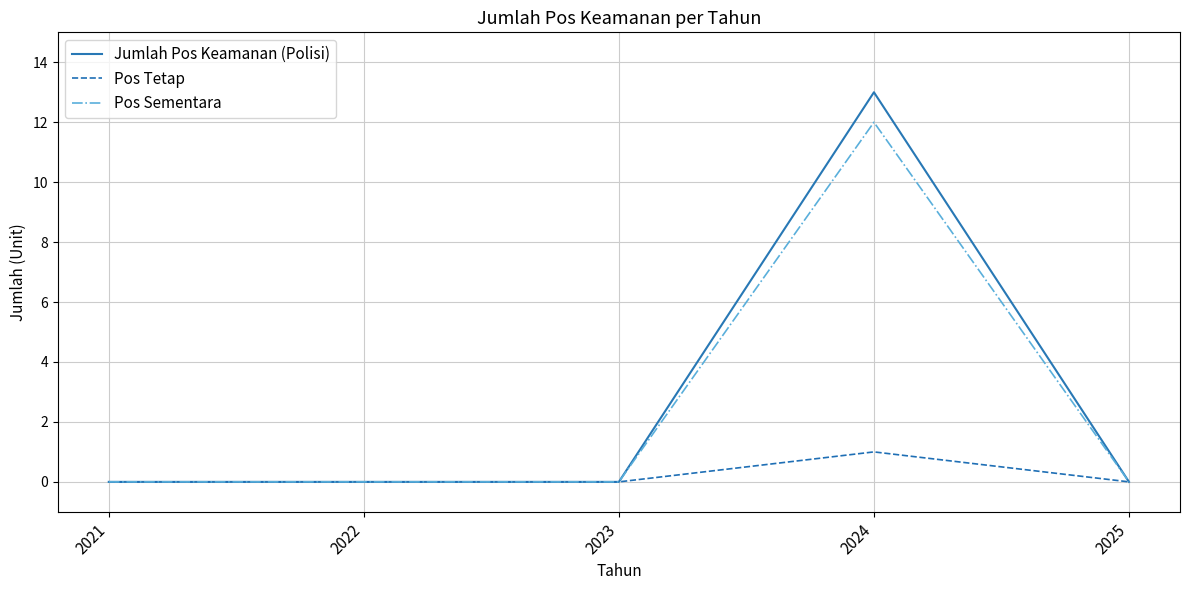

Which label corresponds to the largest value in the chart?

2024